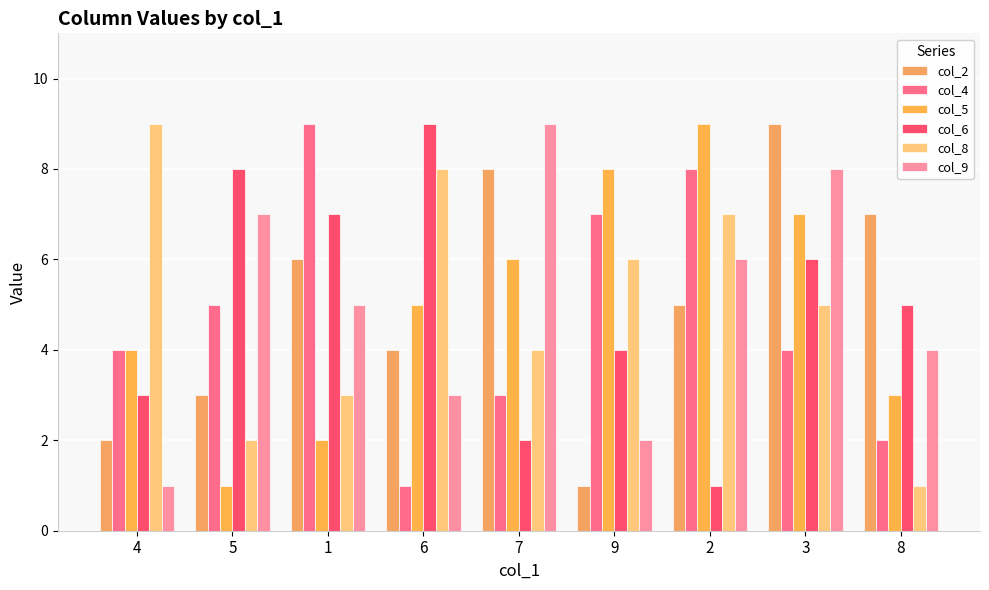

Reading right to left, transcribe all the data shown in this chart.

col_2: 7	9	5	1	8	4	6	3	2
col_4: 2	4	8	7	3	1	9	5	4
col_5: 3	7	9	8	6	5	2	1	4
col_6: 5	6	1	4	2	9	7	8	3
col_8: 1	5	7	6	4	8	3	2	9
col_9: 4	8	6	2	9	3	5	7	1